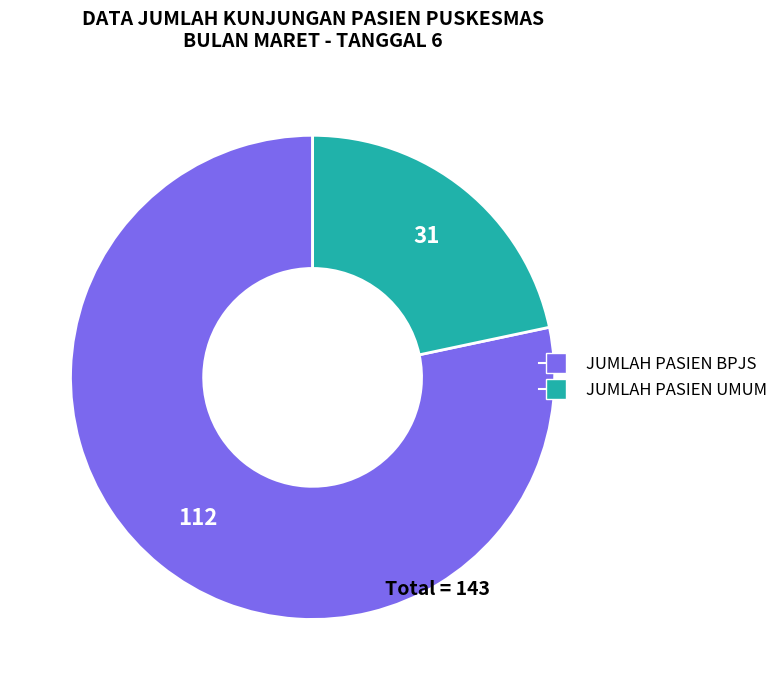

Count the number of slices in the pie.

2